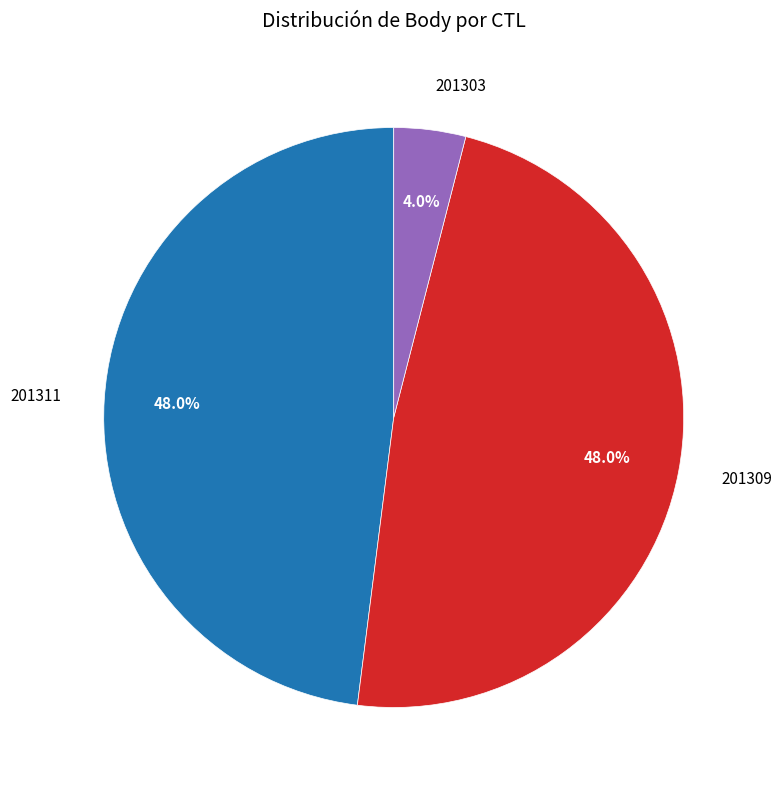

How many segments does this pie chart have?

3